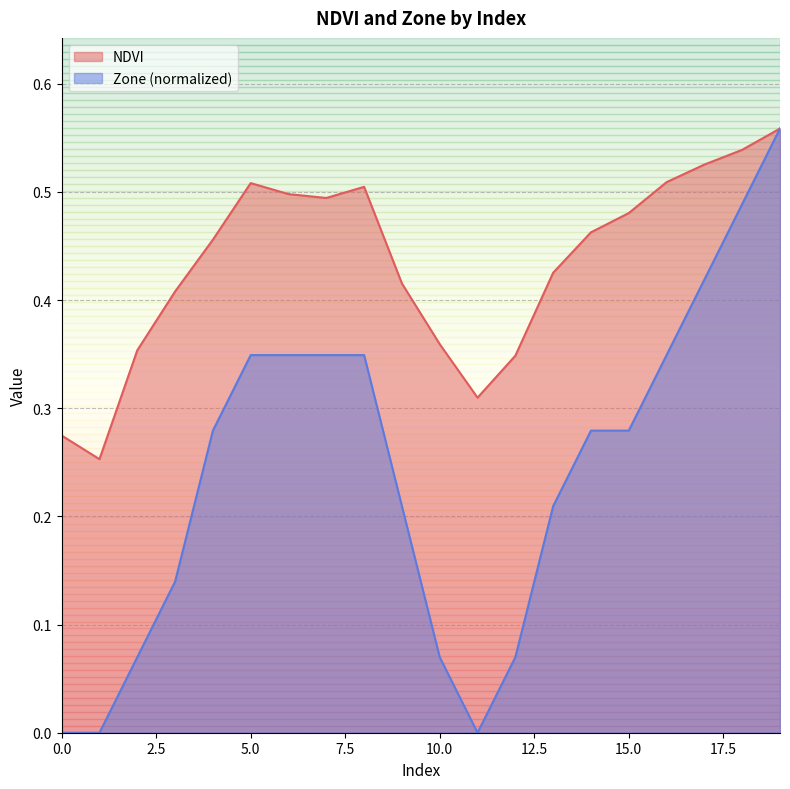

Between 2 and 5, which series saw the biggest shift?

Zone